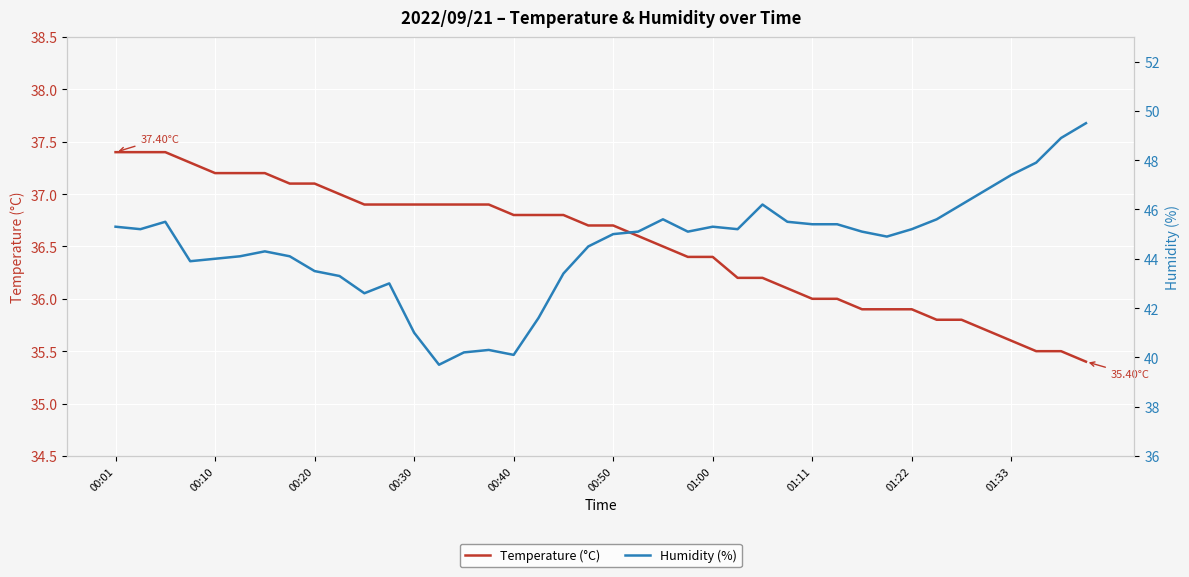

Rank the series at 00:50 from lowest to highest value.

Temperature (°C), Humidity (%)